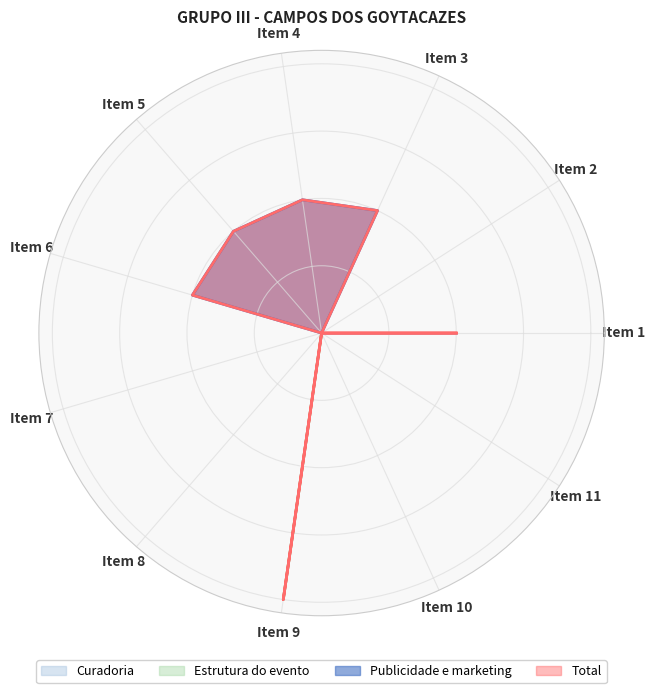

What is the sum of all Total values?

7